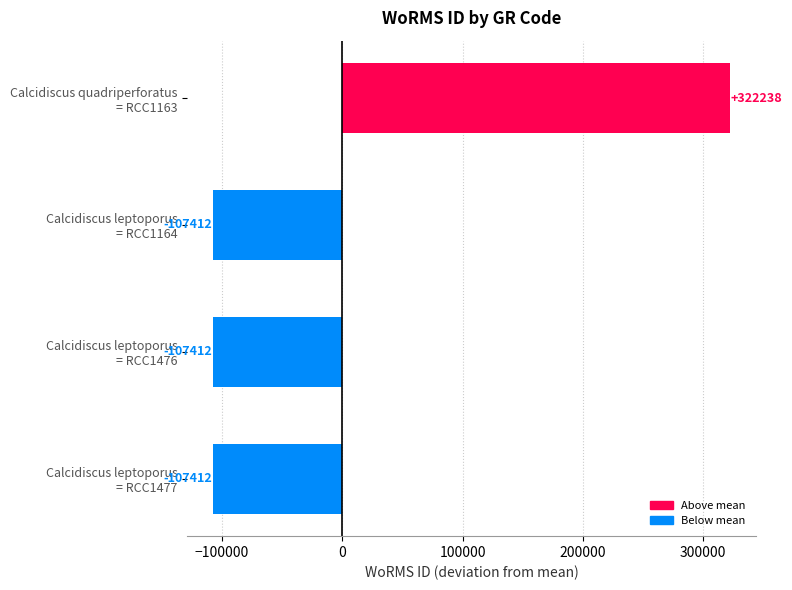

What is the value of the 4th bar from the top?

-107412.5